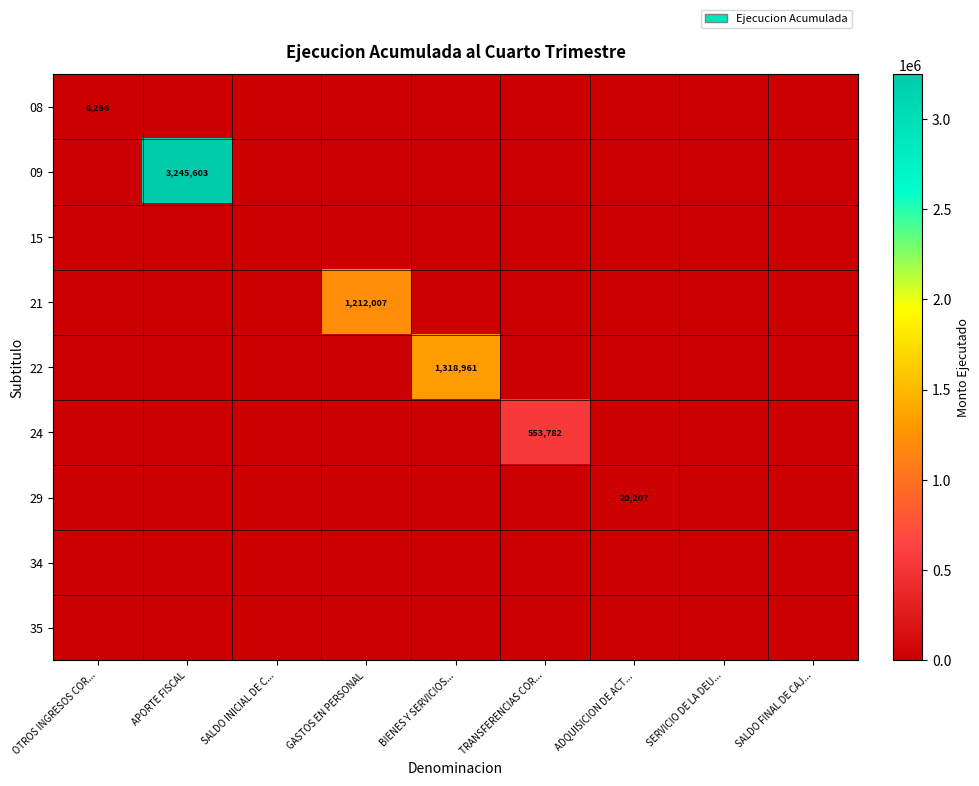

Is it true that 22 equals 1318961 at BIENES Y SERVICIOS...?

True